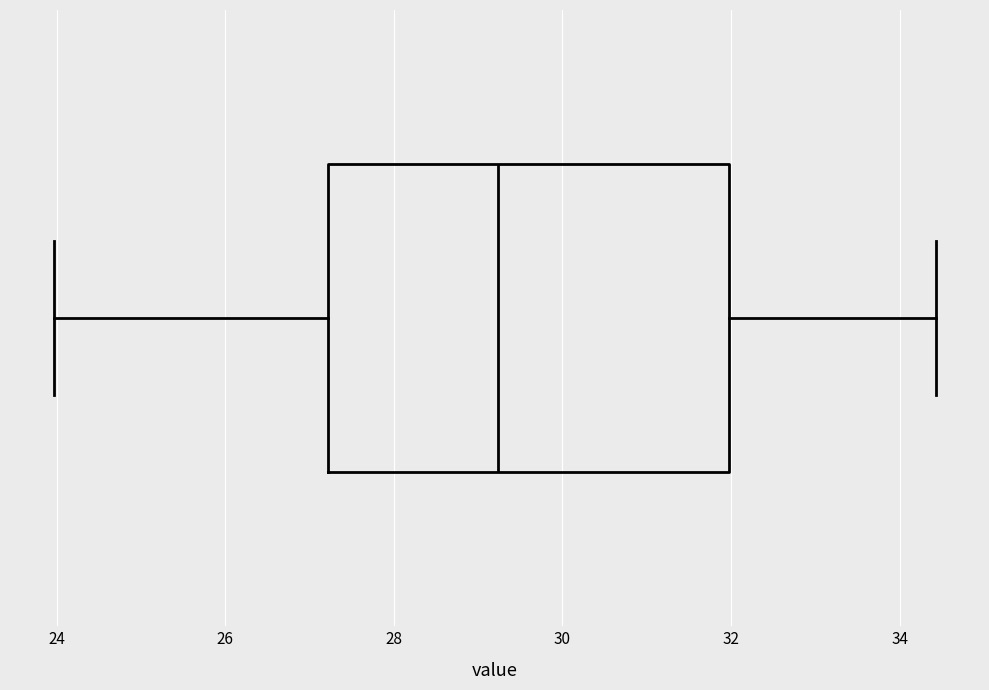

Read this box plot against the x-axis: the position of the median line, the range covered by the box, and the ends of both whiskers. The values are not printed on the chart, so give them approximately, as read against the axis.

median 29.2, box 27.2 to 32.0, whiskers 24.0 to 34.4